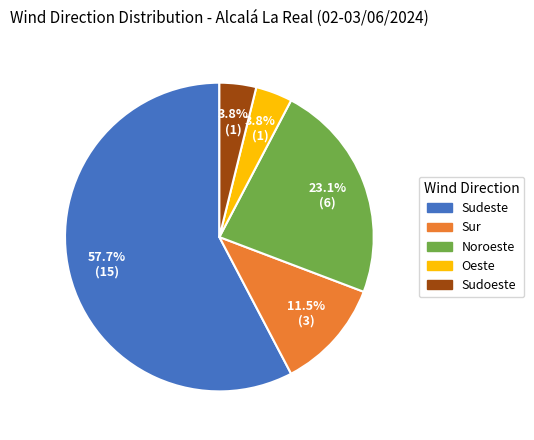

What percentage is NOT represented by Sur?

88.5%